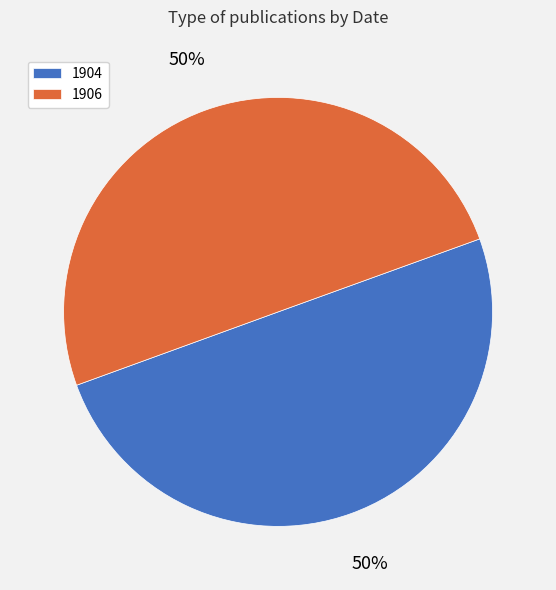

To the nearest percent, what portion does 1906 represent?

50%